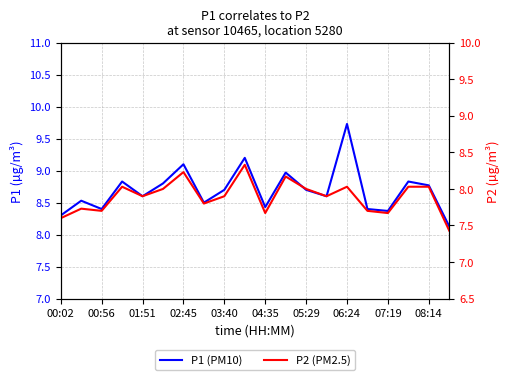

True or false: P2 (PM2.5) and P1 (PM10) cross at least once.

False